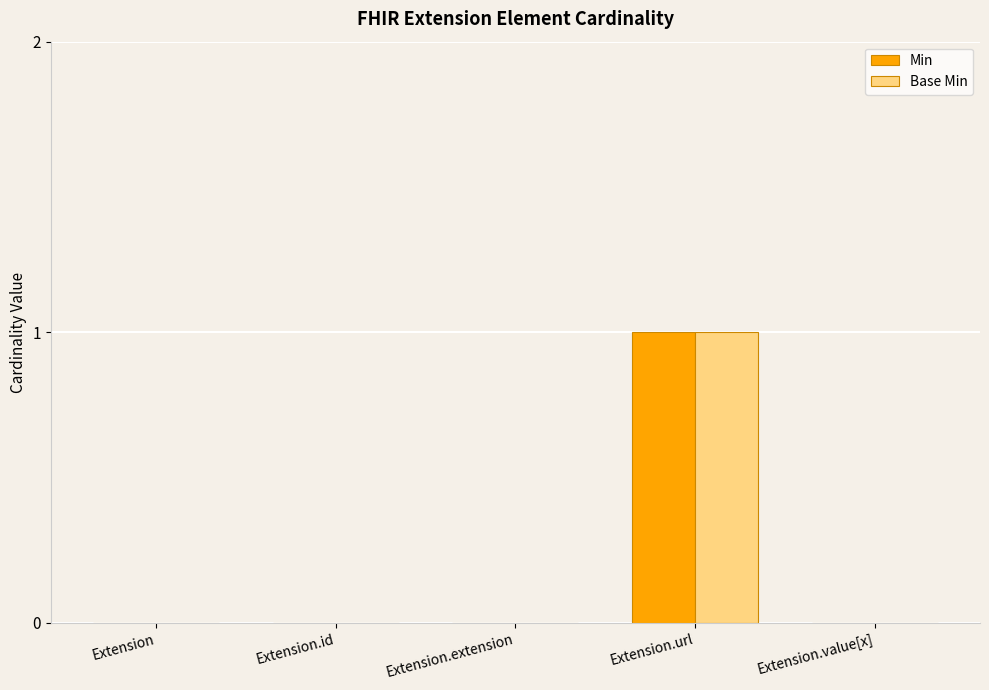

At which category does the chart reach its peak across all series?

Extension.url